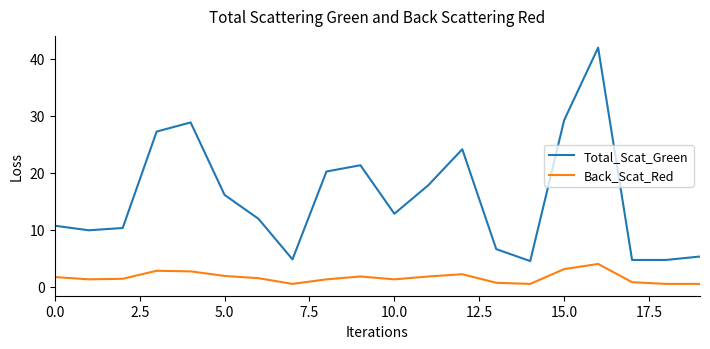

List the series in order of their overall mean, highest first.

Total_Scat_Green, Back_Scat_Red